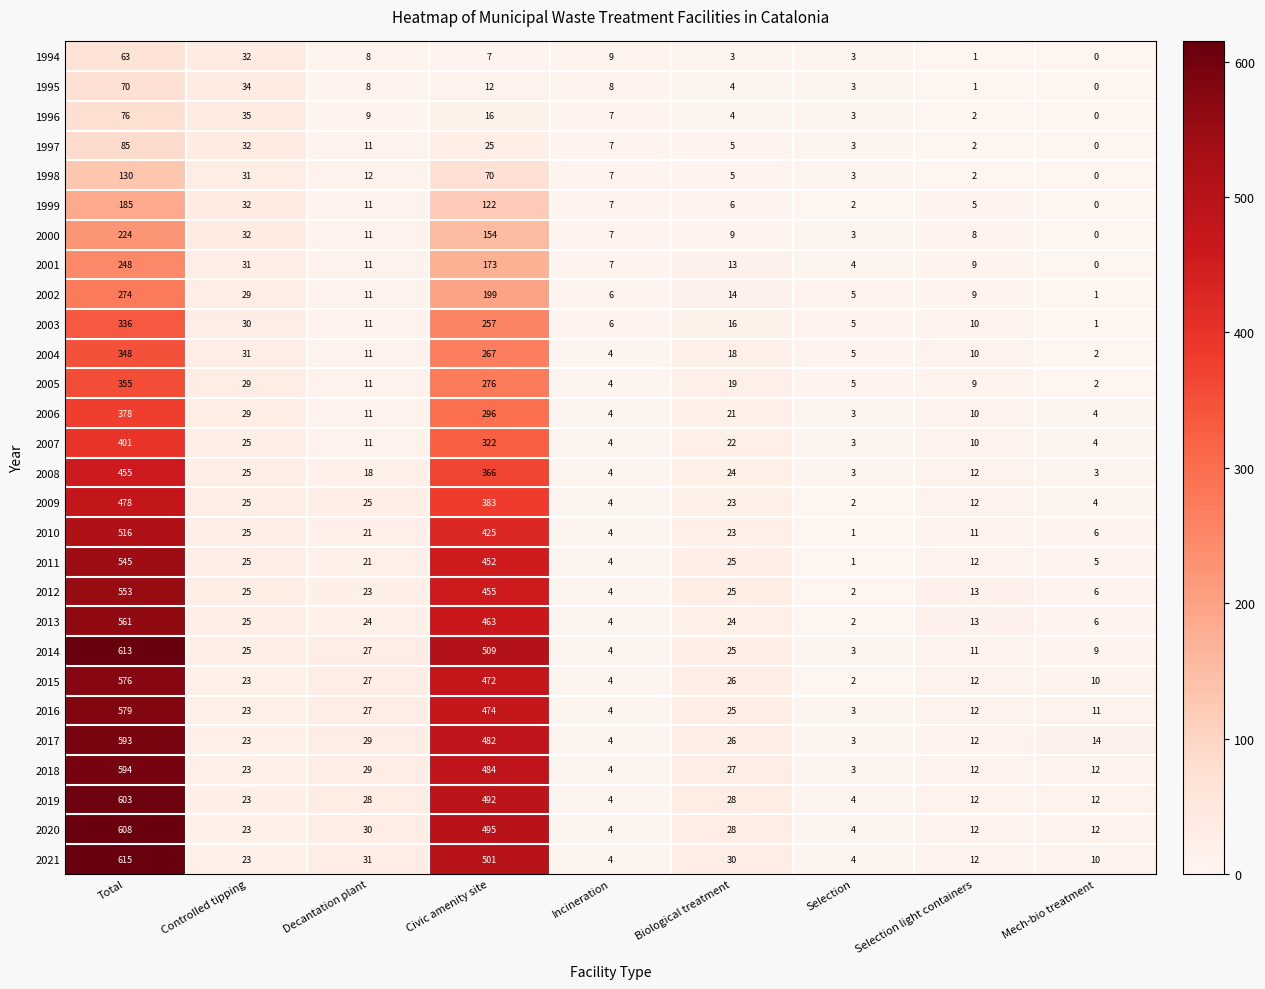

Which label corresponds to the smallest value in the chart?

Mech-bio treatment